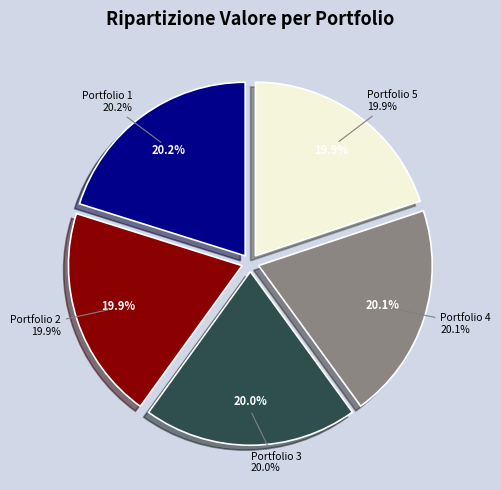

Which category has the smallest portion of the pie?

Portfolio 2